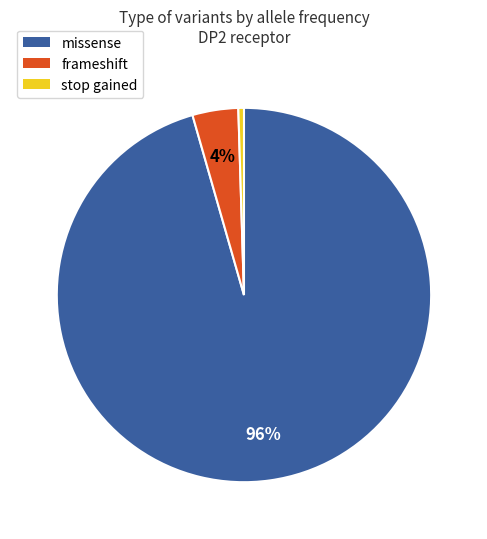

Rank the categories by value from lowest to highest.

stop gained, frameshift, missense